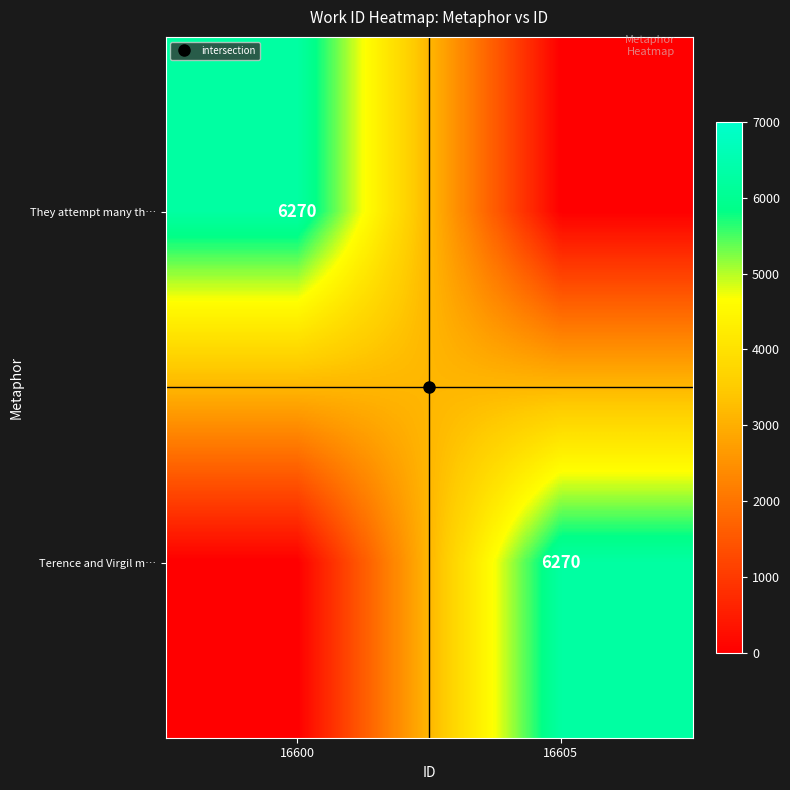

The value of Terence and Virgil m… at 16605 is 9640. True or false?

False